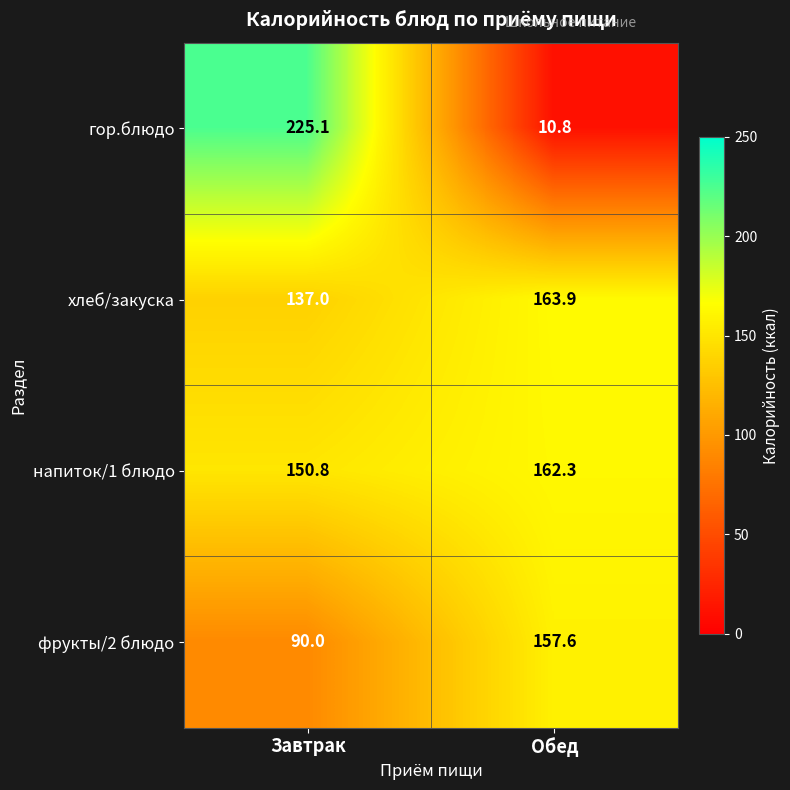

Which series has the largest range (max minus min)?

гор.блюдо